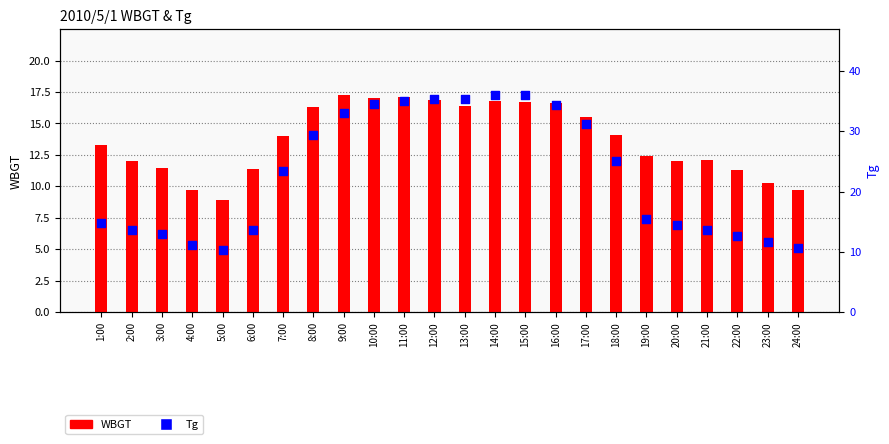

At which category is the sum across all series the highest?

14:00